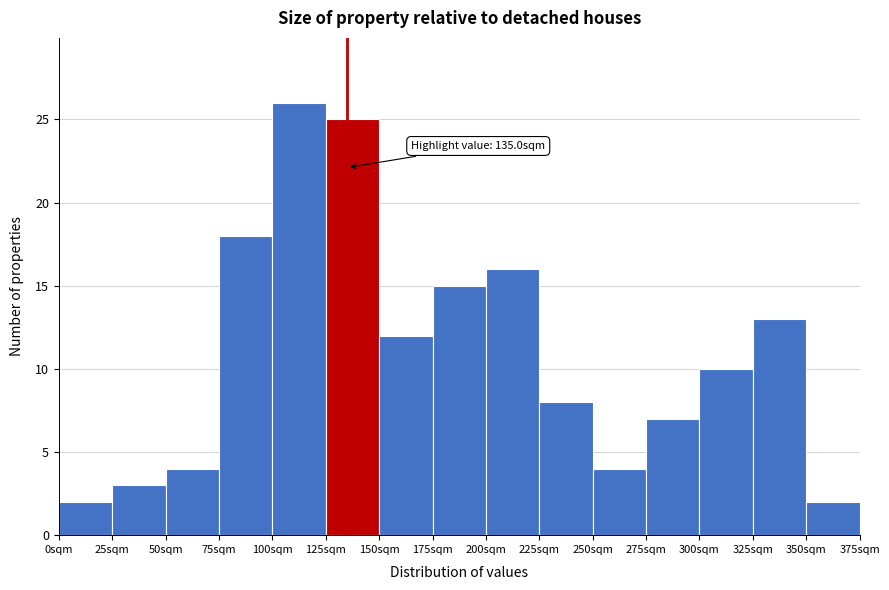

Over which range of the x-axis is the bar tallest?

100 to 125